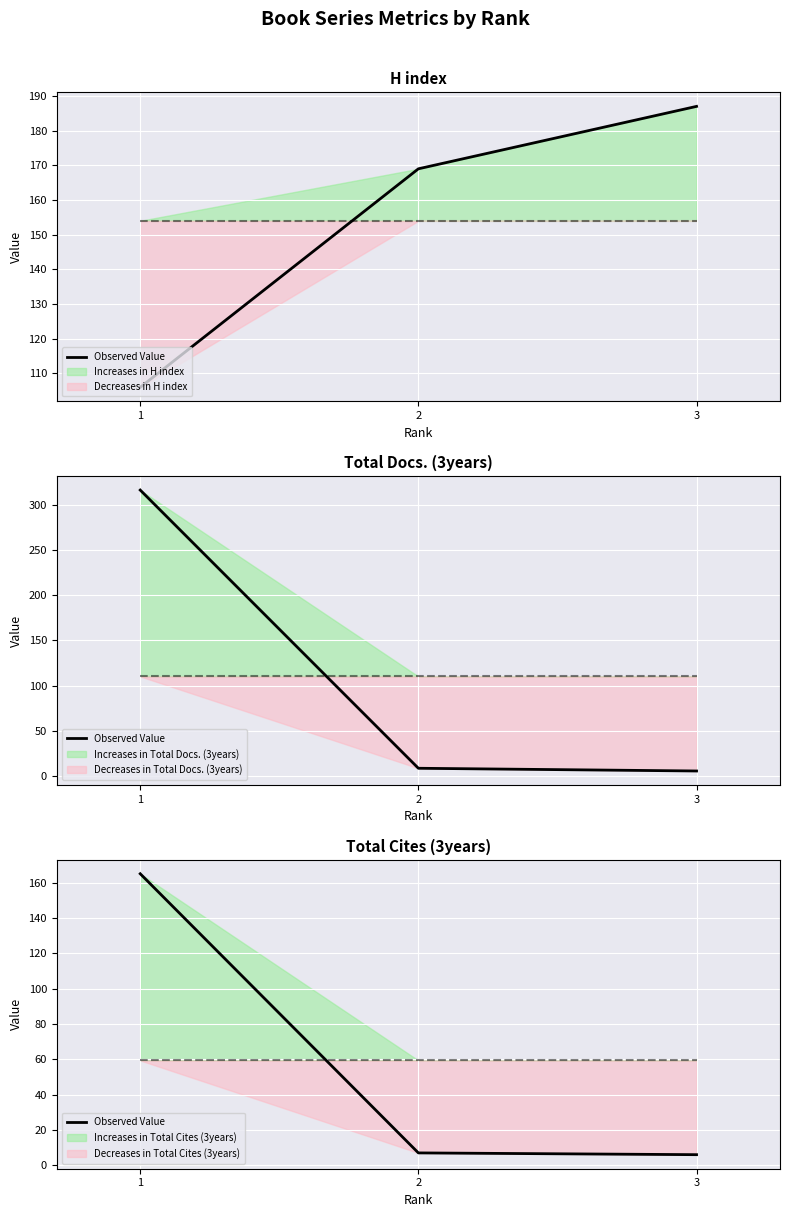

The value at 2 is 4. True or false?

False